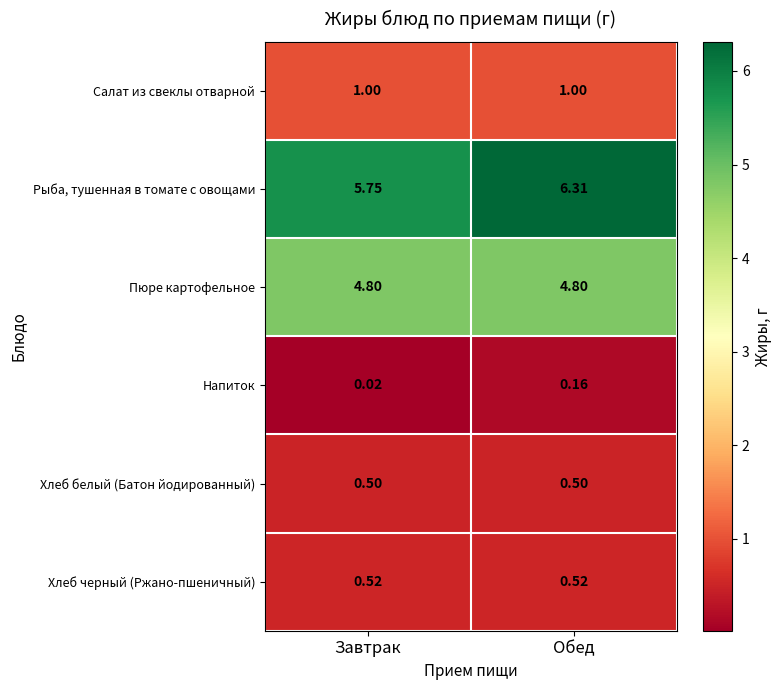

Which series has the largest range (max minus min)?

Рыба, тушенная в томате с овощами